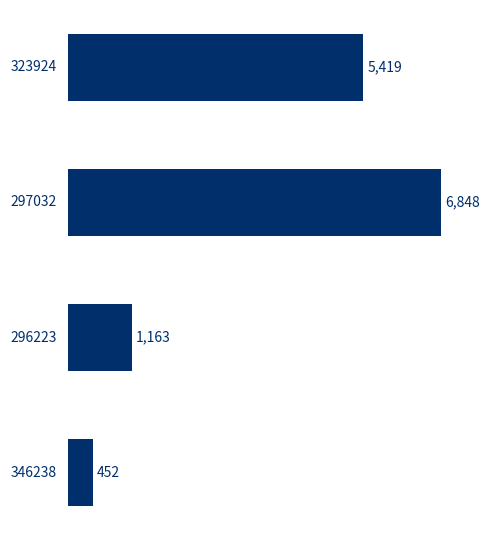

Rank the categories by value from lowest to highest.

346238, 296223, 323924, 297032